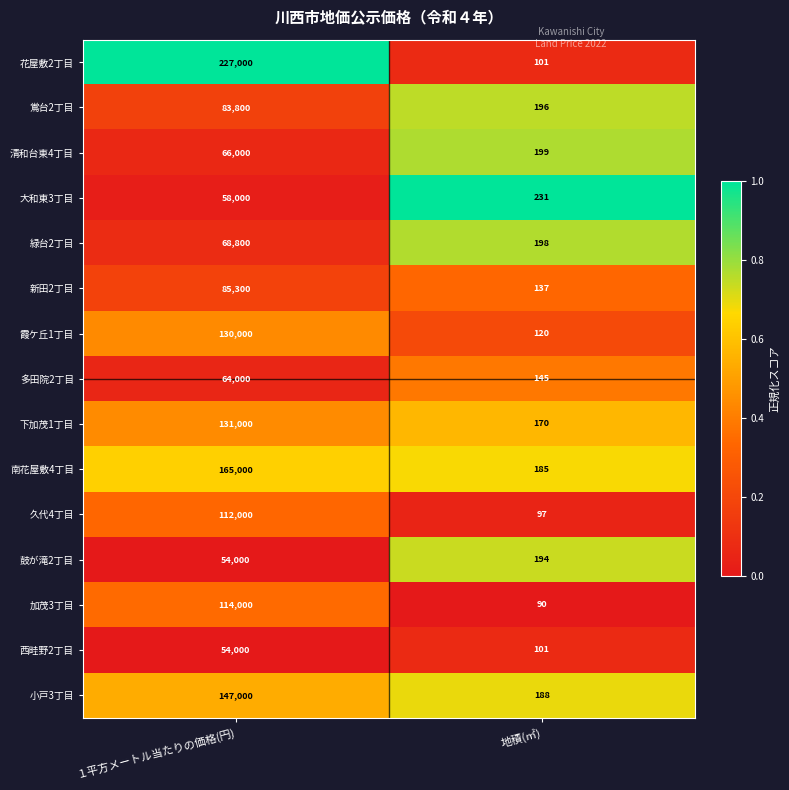

What is the difference between the maximum and minimum values in the 花屋敷2丁目 series?

226899